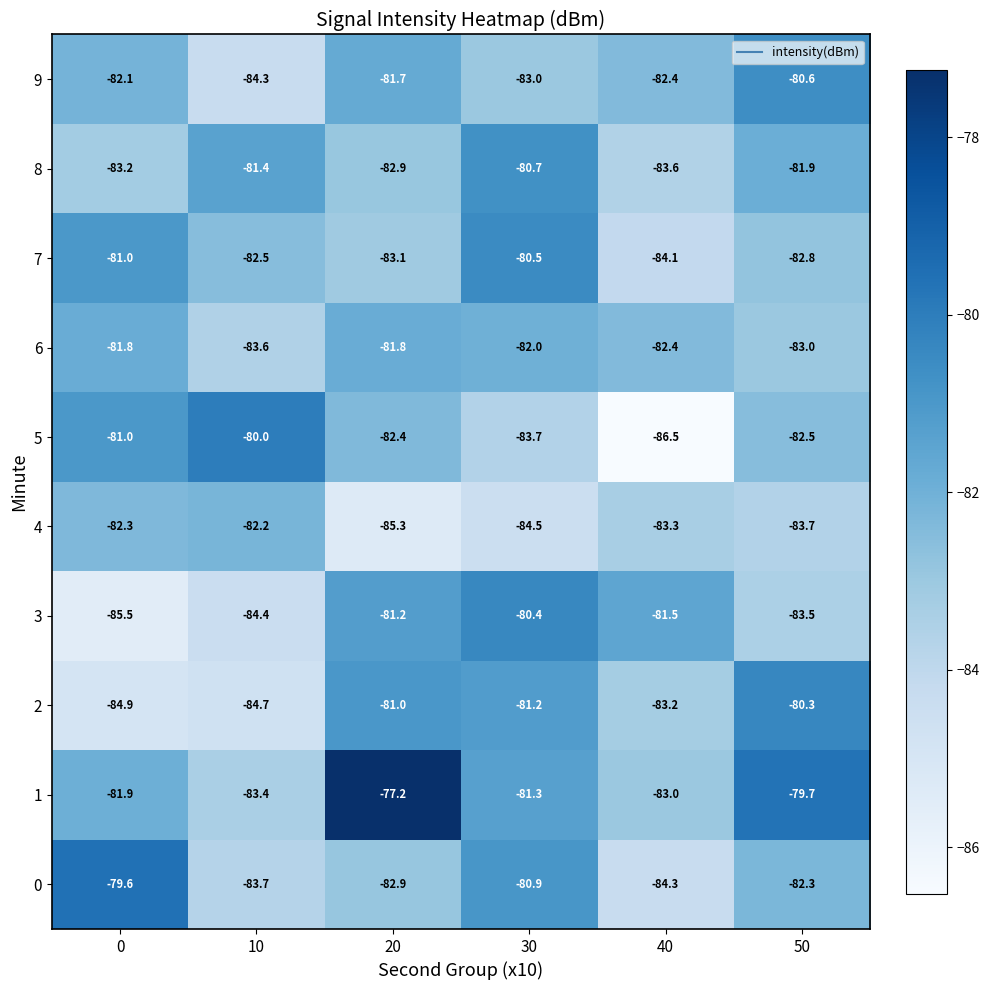

True or false: 2 has a value of -135.1 at 40.

False